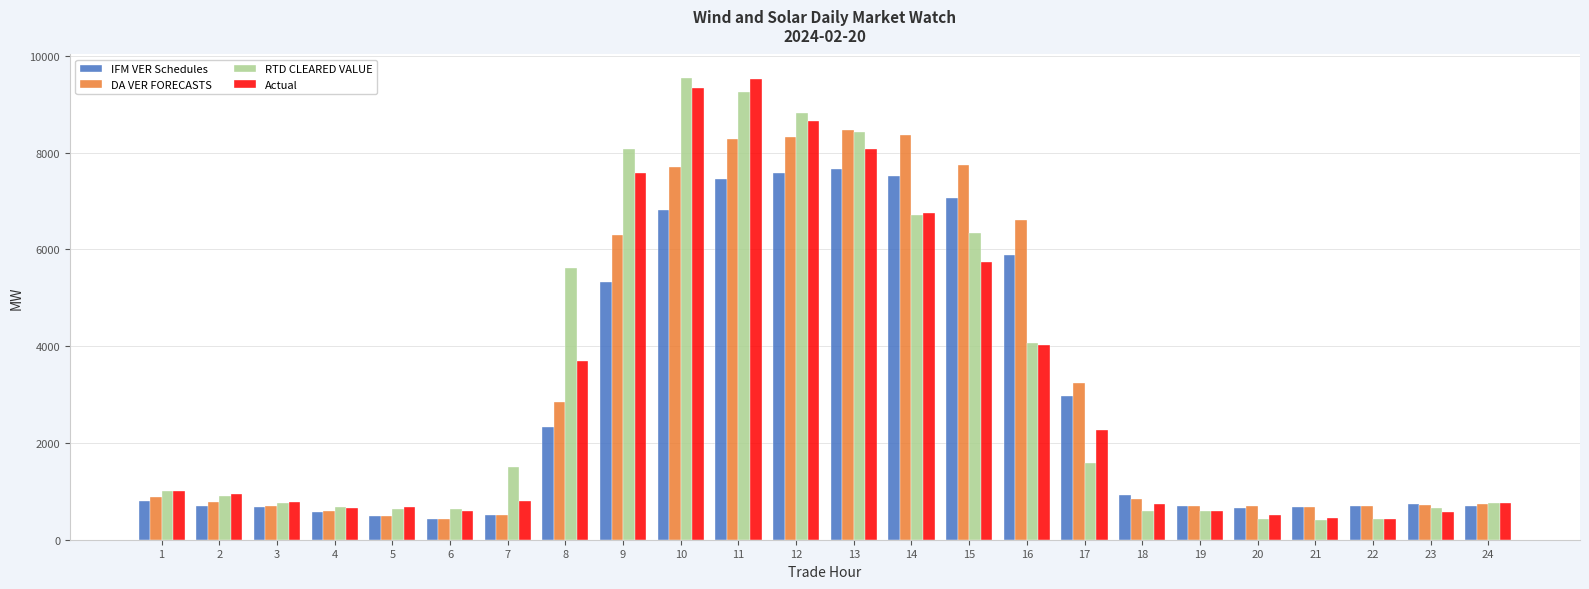

What is the difference between the maximum and second lowest values in the DA VER FORECASTS series?

7979.5